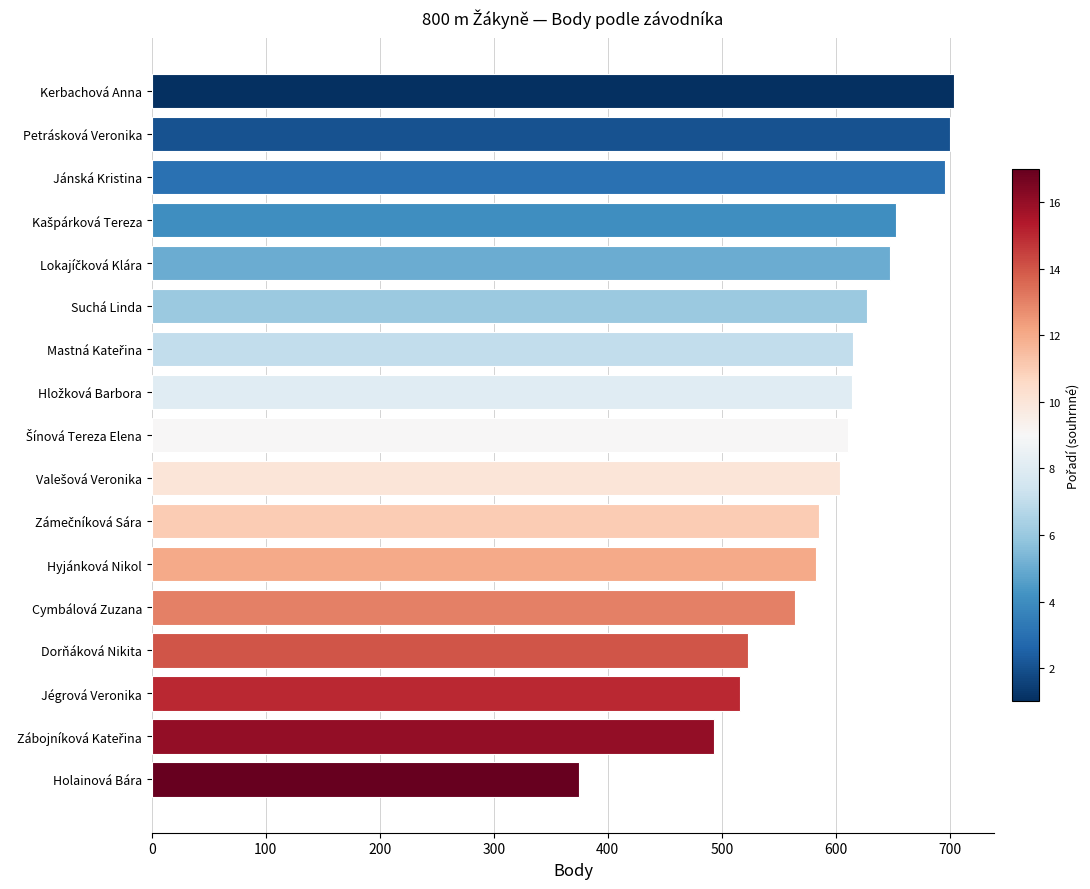

What is the change in value from Kerbachová Anna to Cymbálová Zuzana?

-140